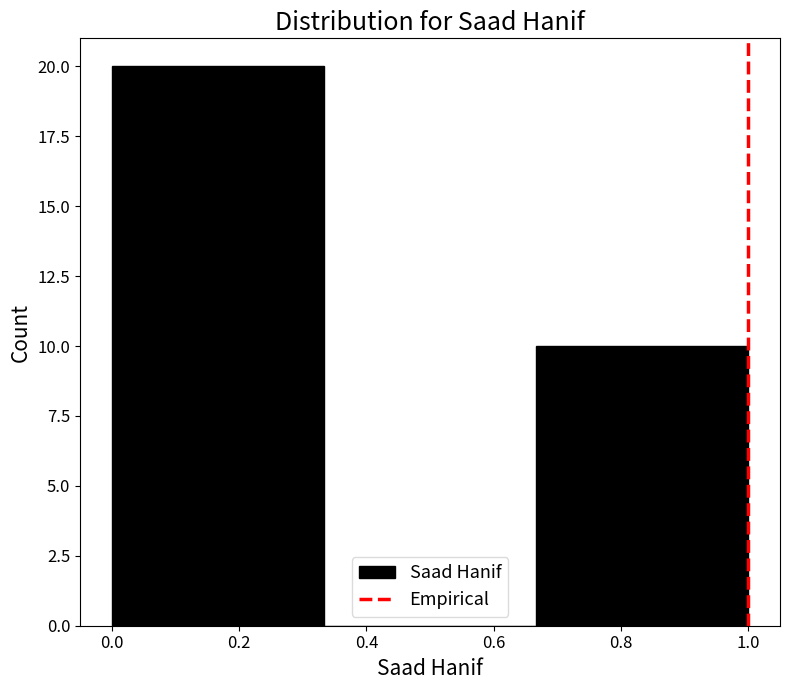

Reading left to right, transcribe this chart: for each bar, give the range it covers on the x-axis and its height. Neither the bar edges nor the heights are printed on the chart, so give them approximately, as read against the axes.

0.00 to 0.34: 20
0.34 to 0.66: 0
0.66 to 1.00: 10